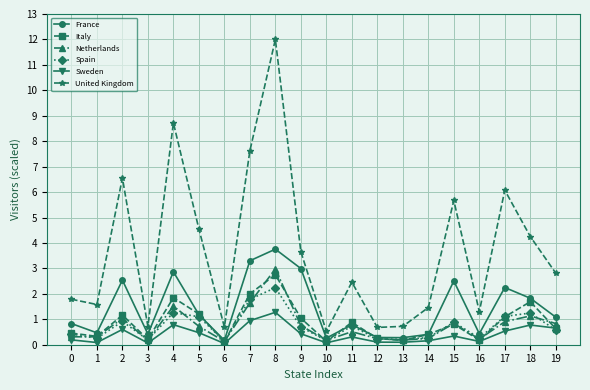

Which series has the largest total across all categories?

United Kingdom